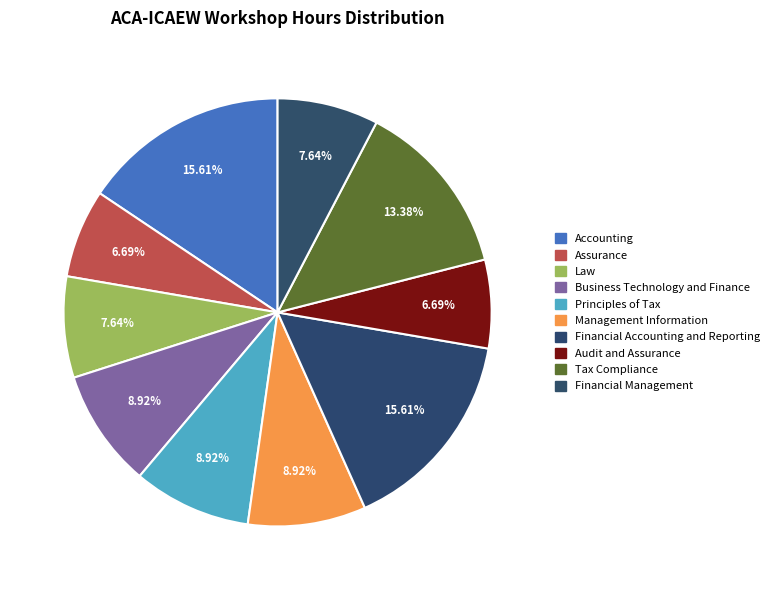

What is the ratio of the value at Law to the value at Assurance?

1.1